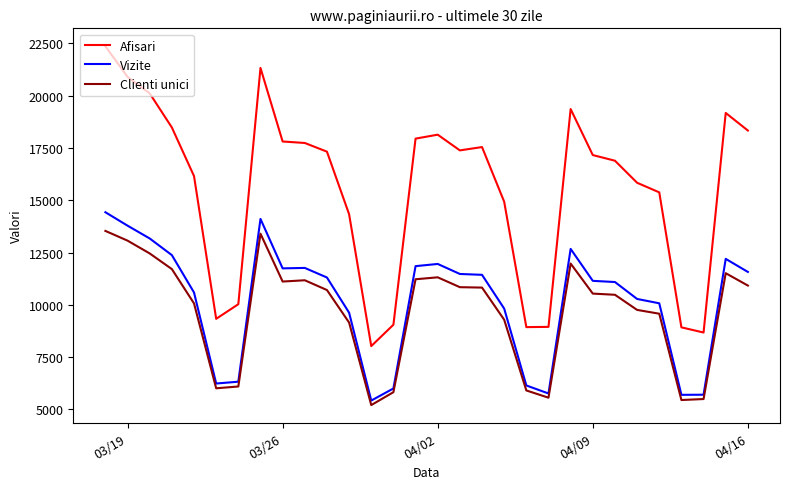

True or false: Clienti unici and Afisari intersect in this chart.

False